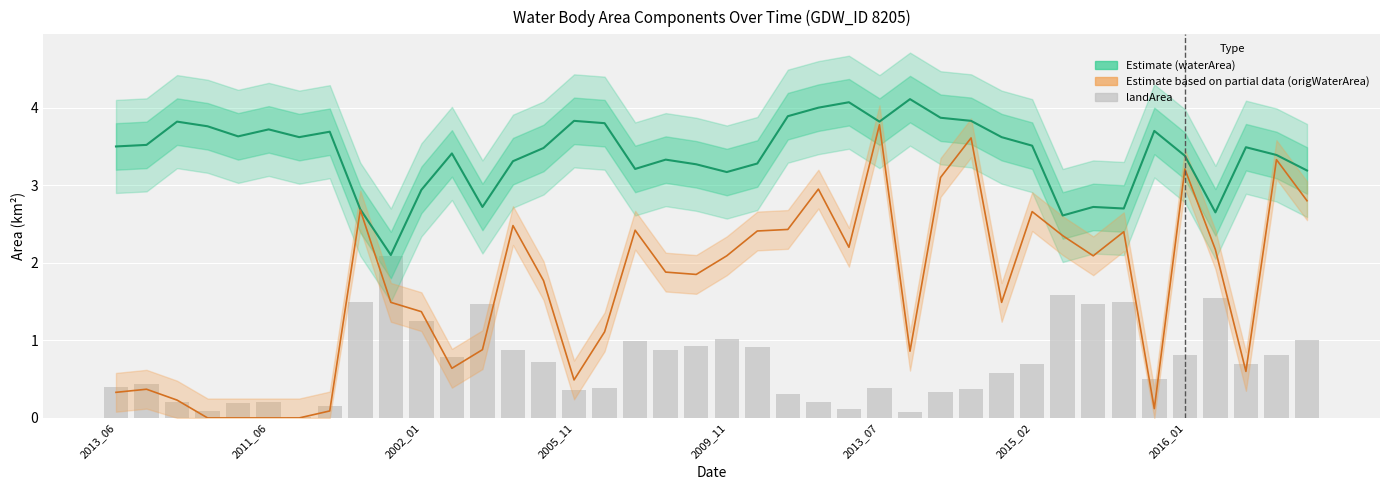

Which category has the highest value in the waterArea series?

26